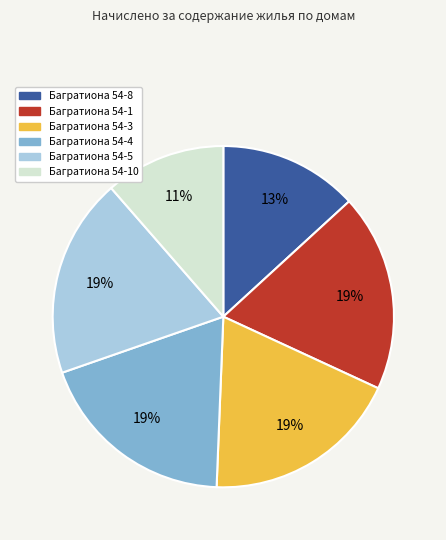

Does any single category account for the majority?

No